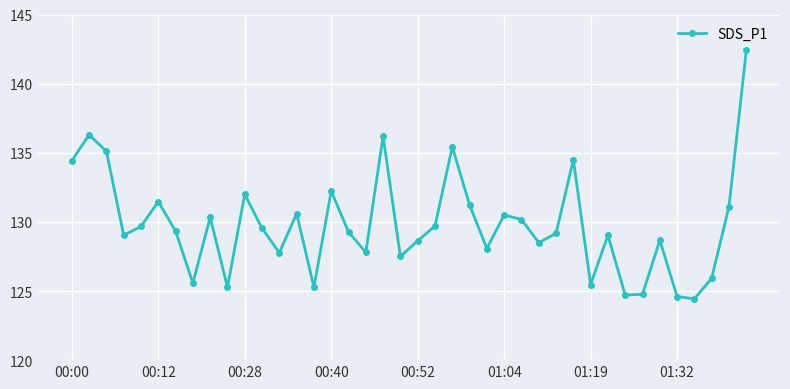

What is the maximum value shown in the chart?

142.4